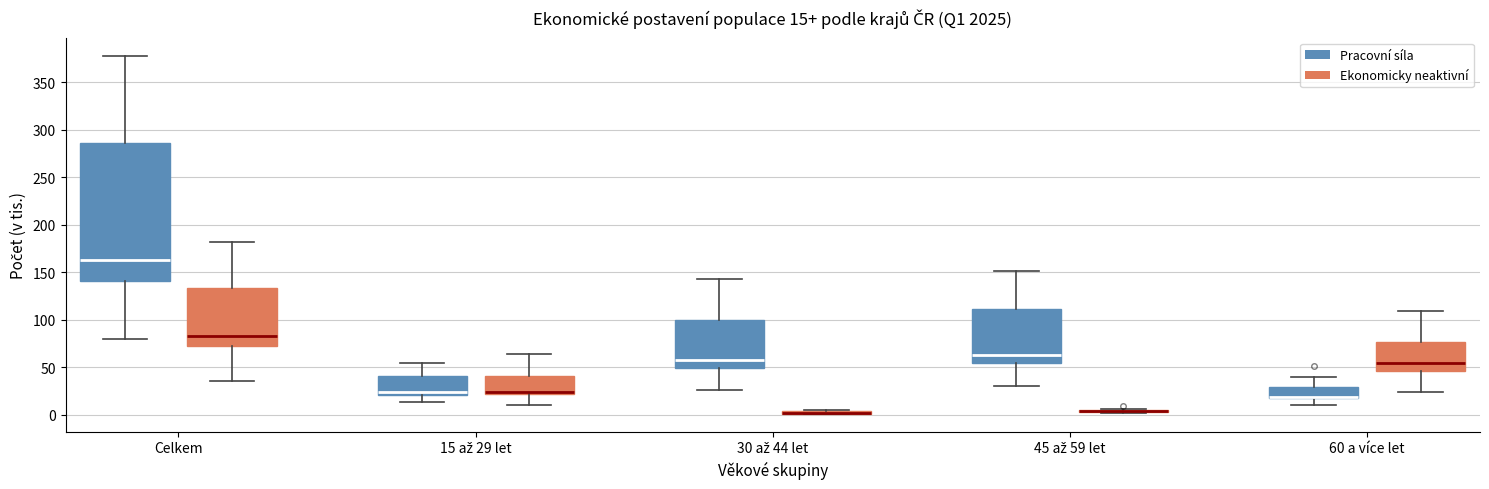

Which box is the tallest, from its lower edge to its upper edge?

Celkem (Pracovní síla)